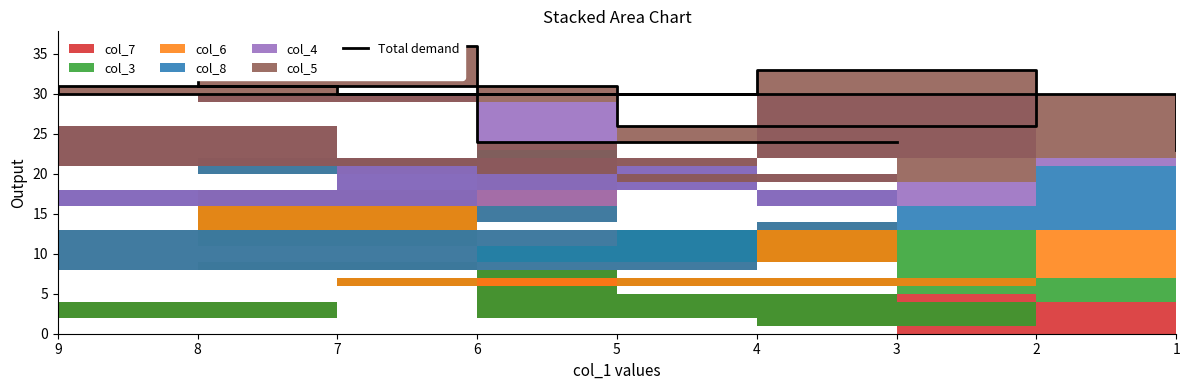

Reading right to left, list all the values displayed in this chart.

23	30	31	30	33	26	31	36	24